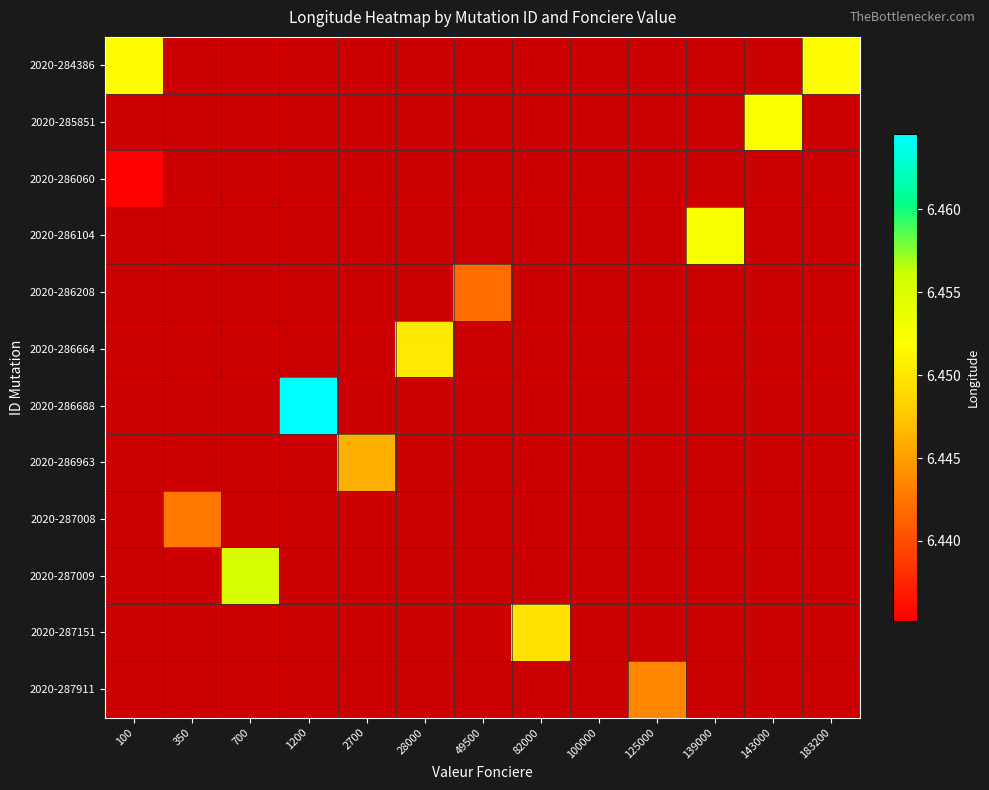

How many values in 2020-287911 are above zero?

1